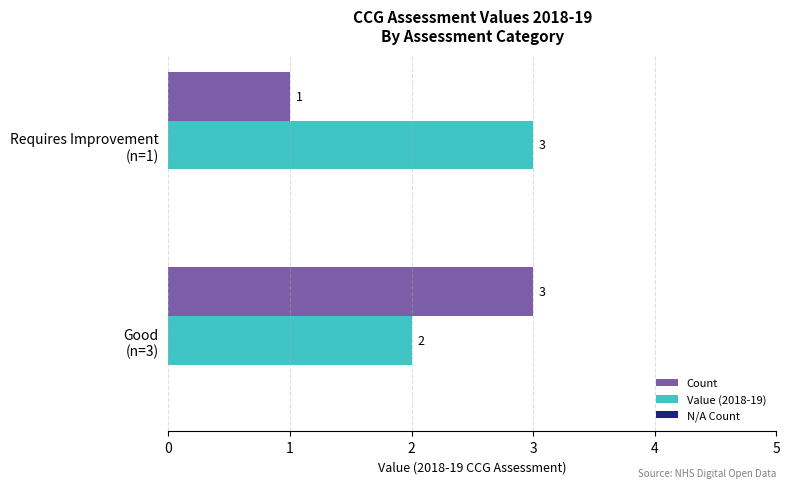

List the series in order of their overall mean, lowest first.

Count, Value (2018-19)